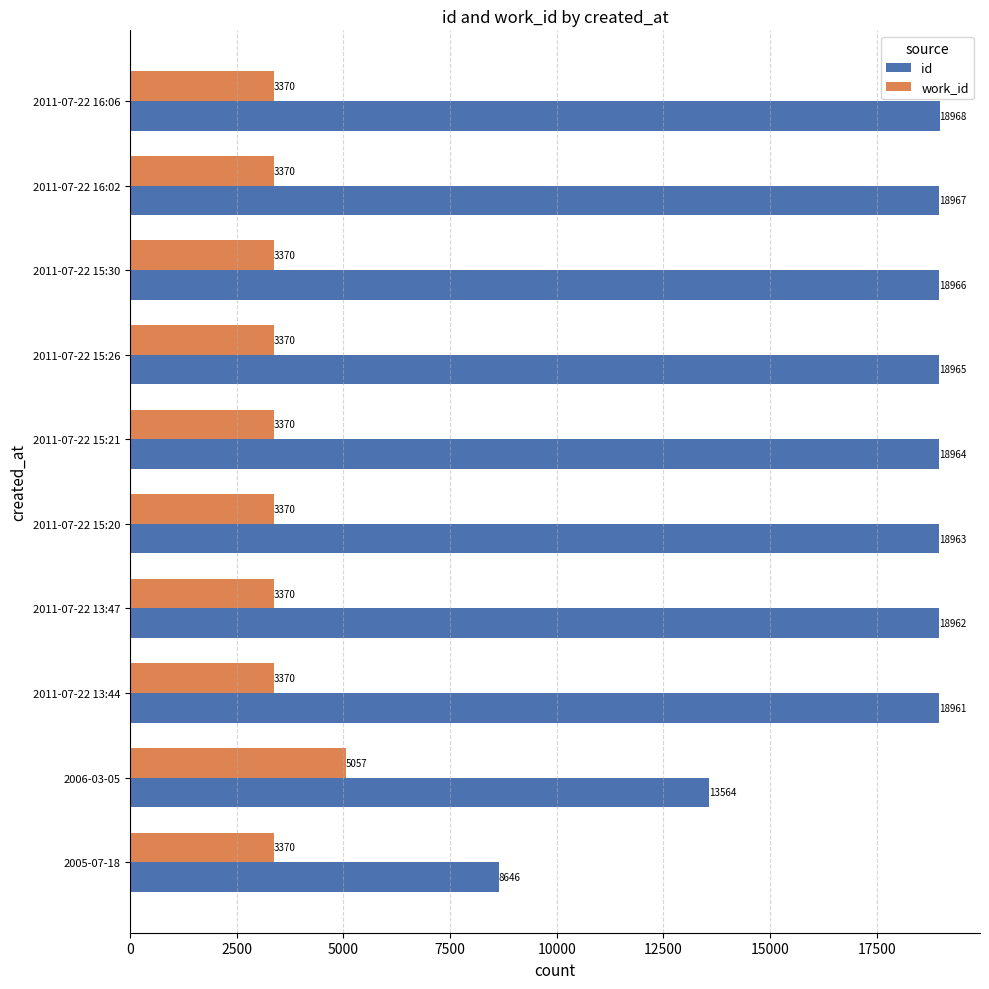

What is the greatest value displayed?

18968